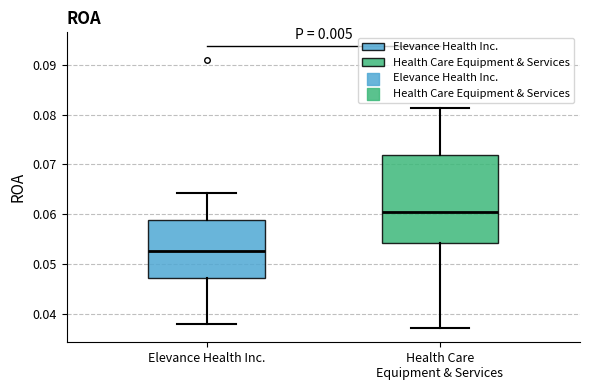

Reading left to right, read every box against the y-axis: the position of its median line, the range the box covers, and the ends of its whiskers. The values are not printed on the chart, so give them approximately, as read against the axis.

Elevance Health Inc.: median 0.053, box 0.047 to 0.059, whiskers 0.038 to 0.064
Health Care Equipment & Services: median 0.061, box 0.054 to 0.072, whiskers 0.037 to 0.081